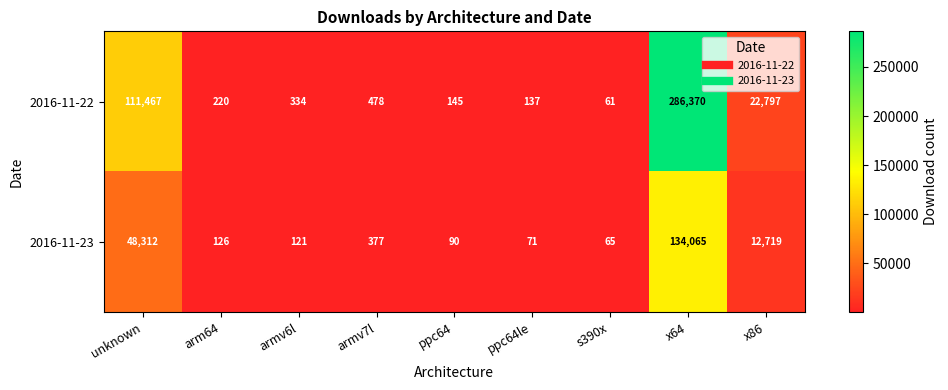

Which series has the widest spread of values?

2016-11-22